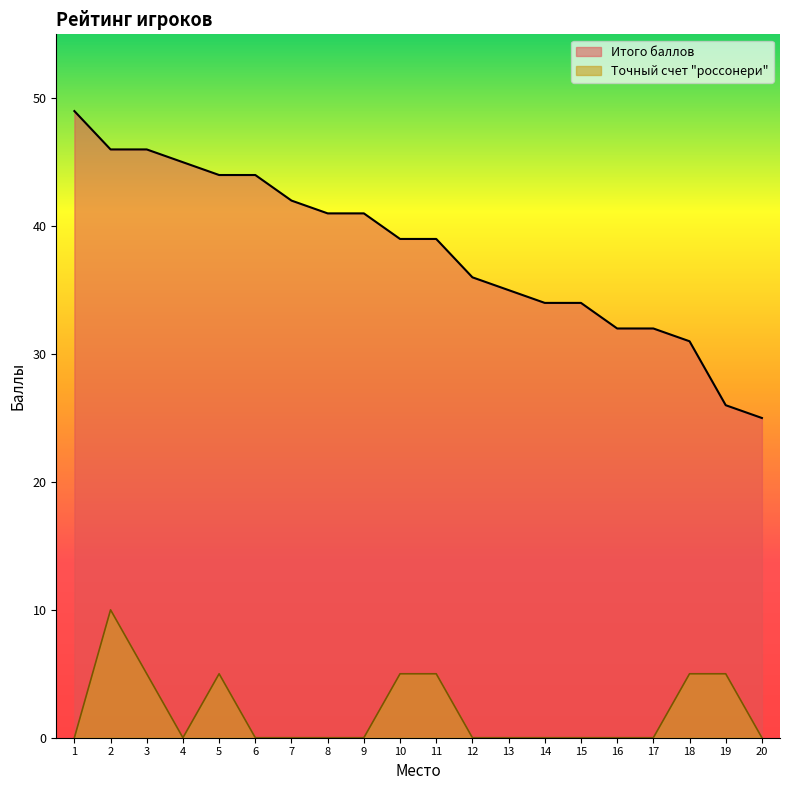

Rank the series by their maximum value, from highest to lowest.

Итого баллов, Точный счет "россонери"